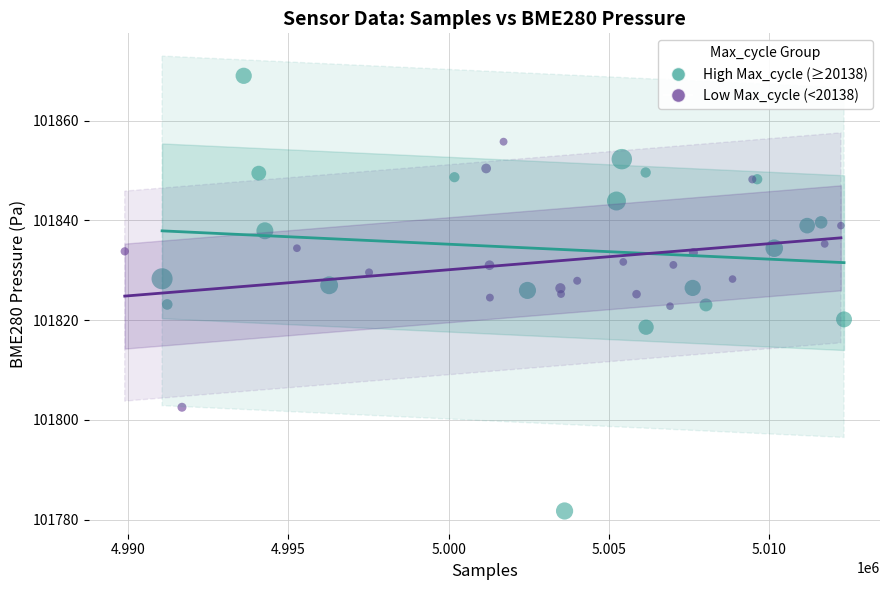

Which series reaches the maximum Y coordinate?

High Max_cycle (≥20138)